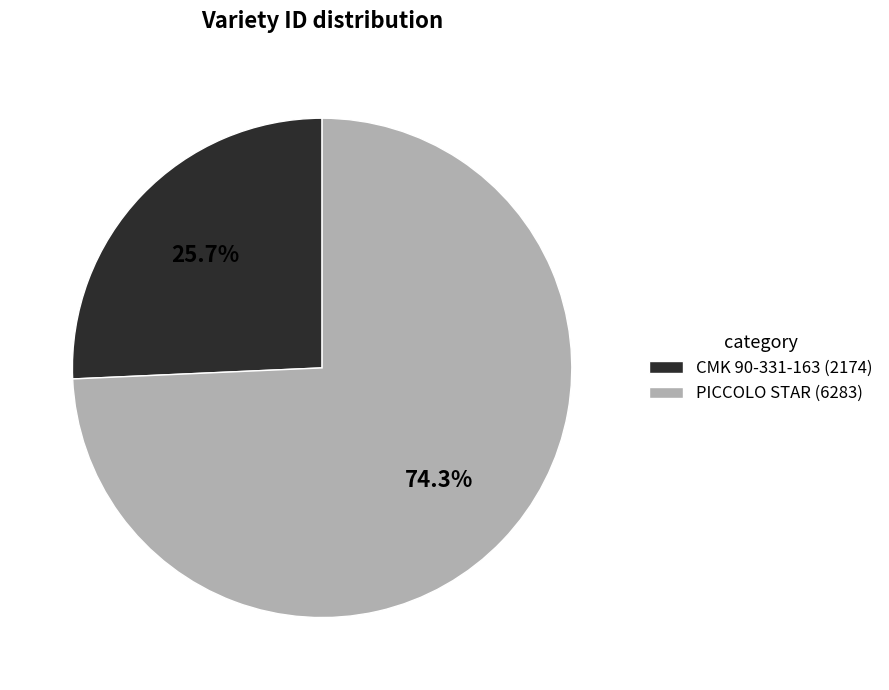

What percentage is the CMK 90-331-163 slice, to the nearest percent?

26%